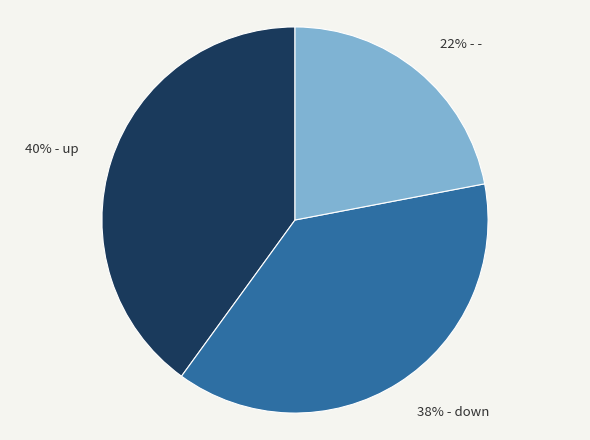

To the nearest percent, what is the difference between the largest and smallest slice percentages?

18%